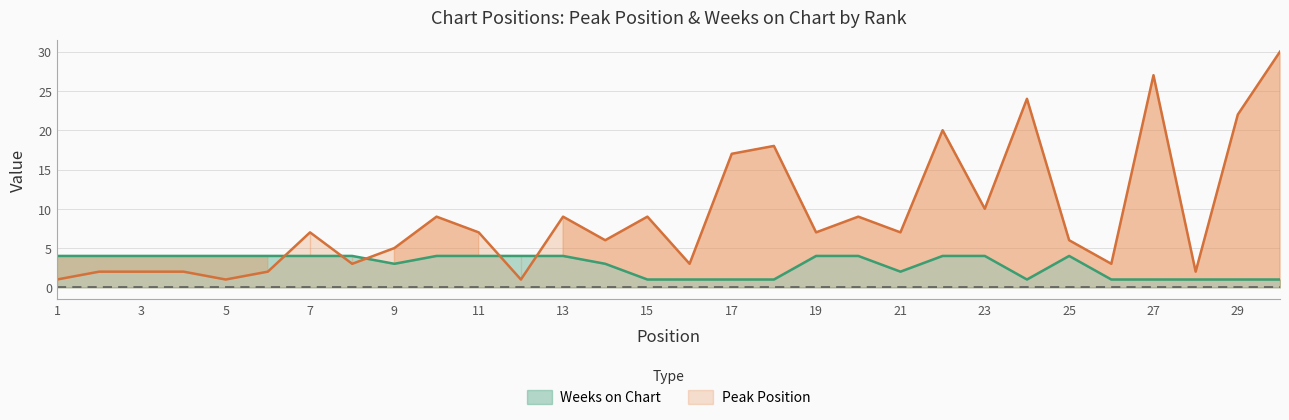

What is the value of the Peak Position point at the 5th from the left?

1